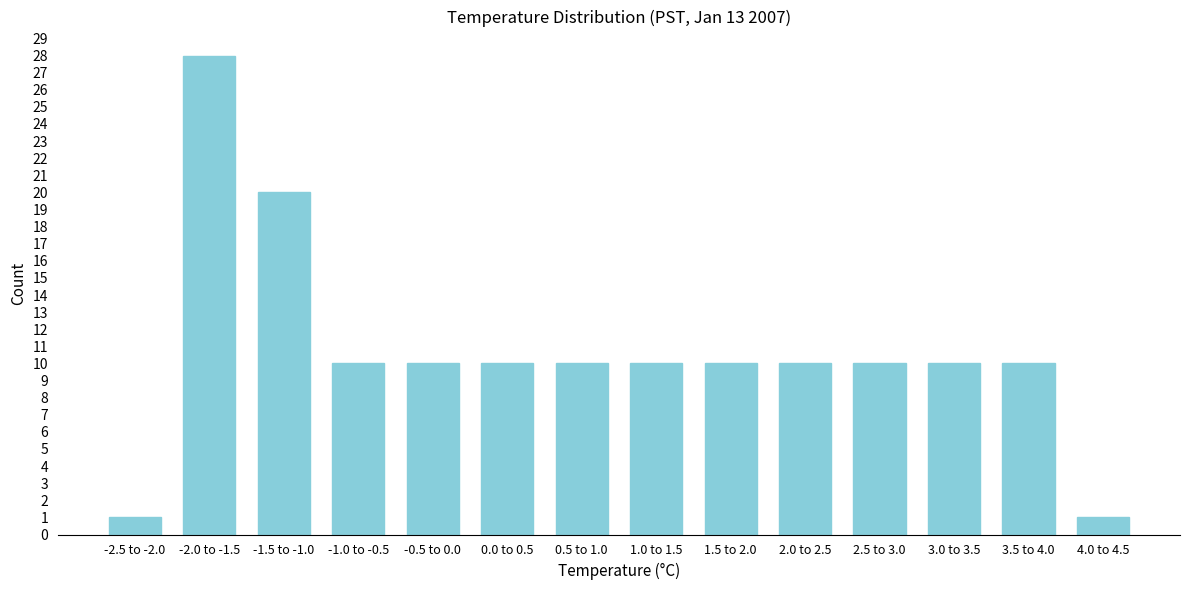

Reading left to right, list all the values displayed in this chart.

-2.5 to -2.0=1	-2.0 to -1.5=28	-1.5 to -1.0=20	-1.0 to -0.5=10	-0.5 to 0.0=10	0.0 to 0.5=10	0.5 to 1.0=10	1.0 to 1.5=10	1.5 to 2.0=10	2.0 to 2.5=10	2.5 to 3.0=10	3.0 to 3.5=10	3.5 to 4.0=10	4.0 to 4.5=1